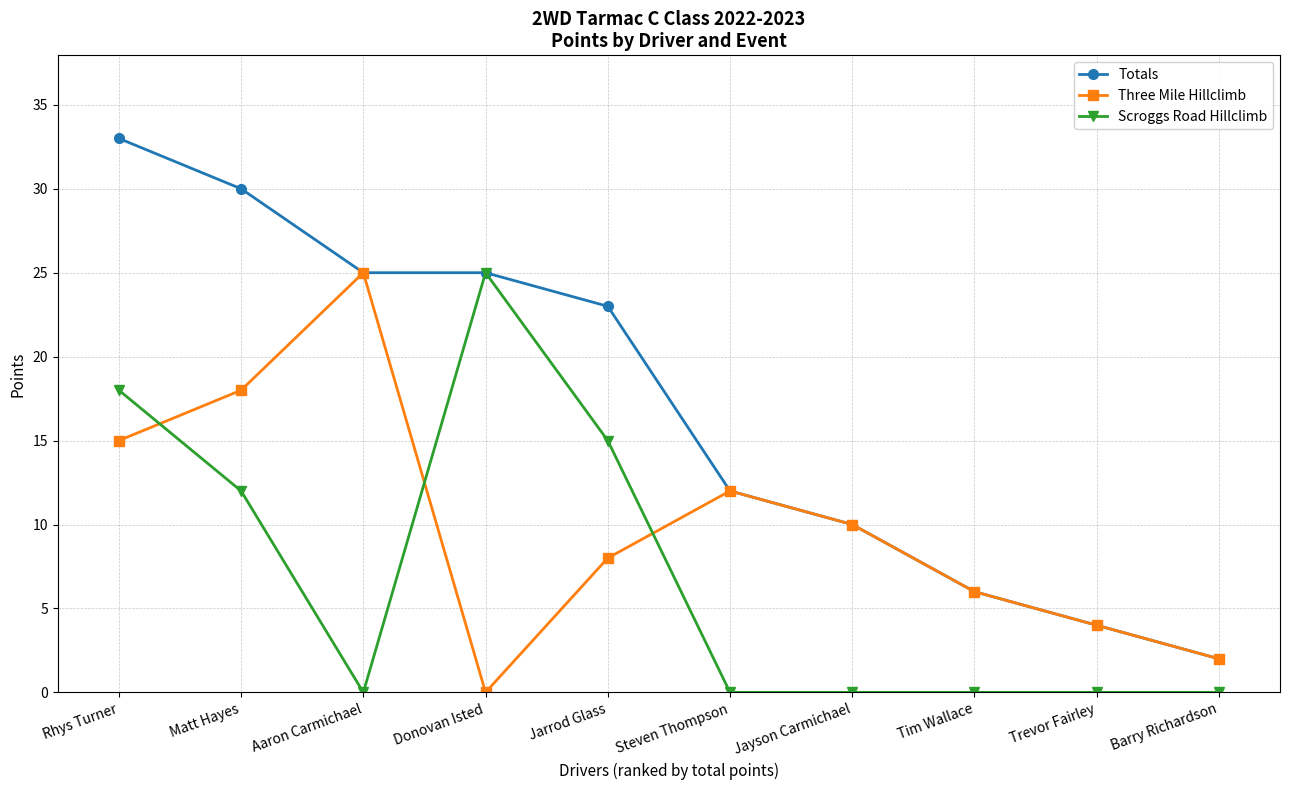

Where is Totals nearest to the value 17?

Steven Thompson